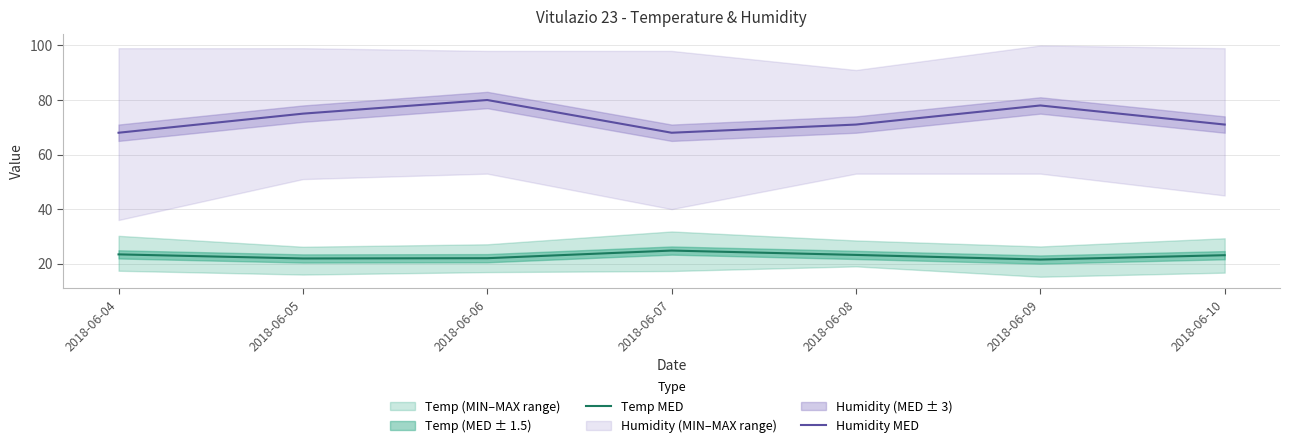

Is the value of Temp MED at 2018-06-09 greater than the value of Humidity MED at 2018-06-04?

No